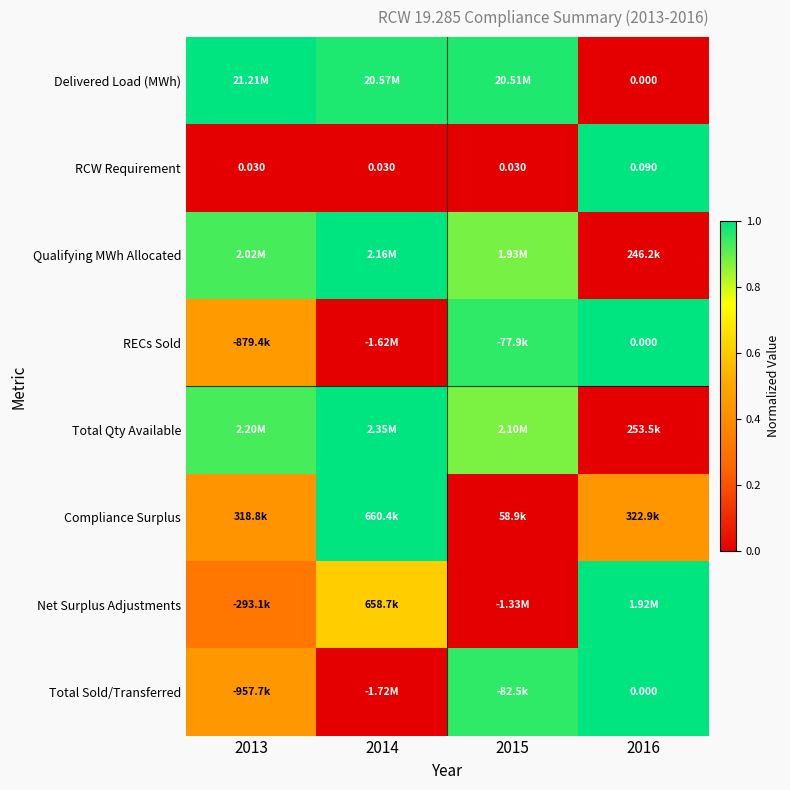

How many series are shown in this chart?

8